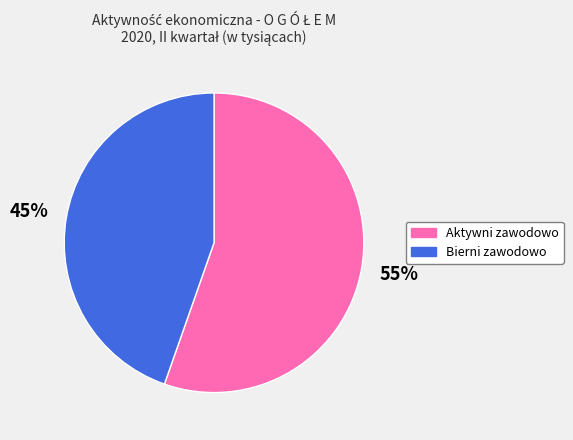

To the nearest percent, what portion does Aktywni zawodowo represent?

55%